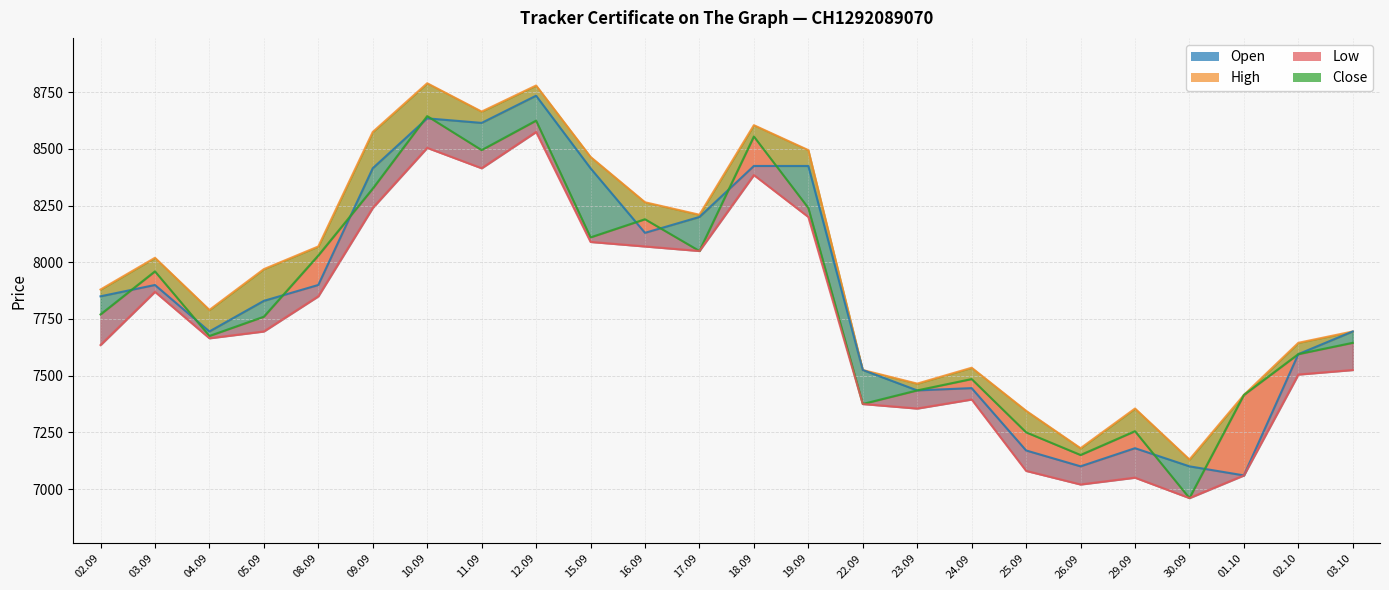

What is the difference between the maximum and minimum values in the Close series?

1685